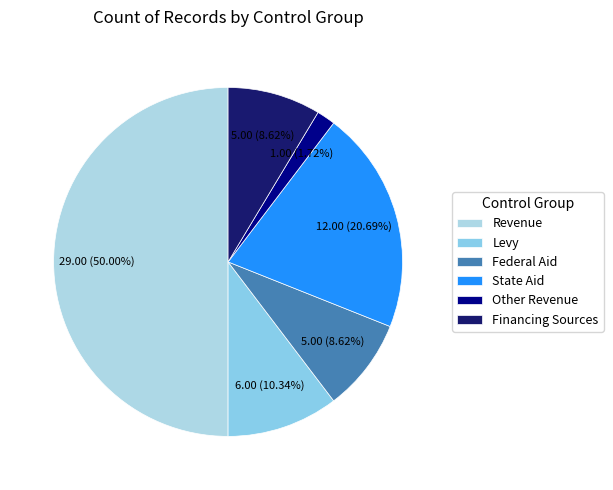

How many slices are in this pie chart?

6